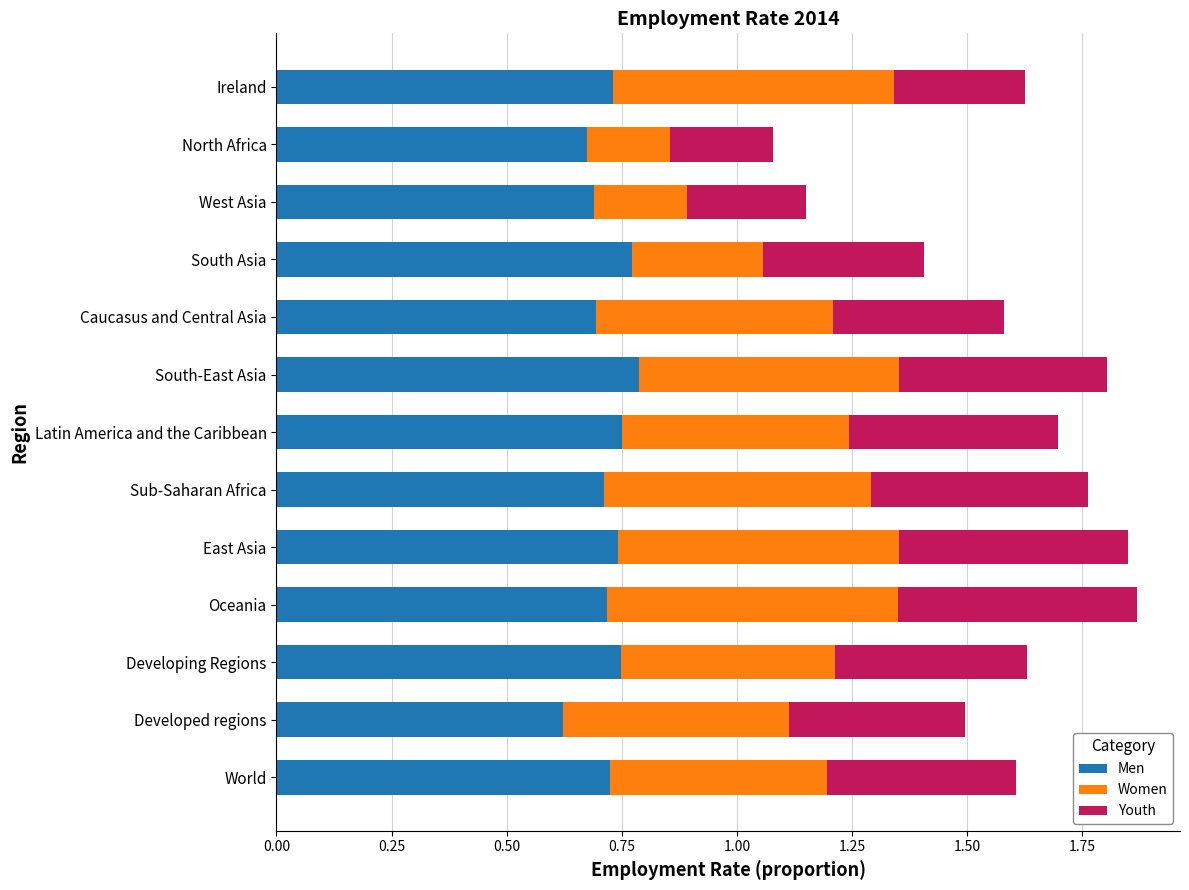

What is the sum of all Men values?

9.4